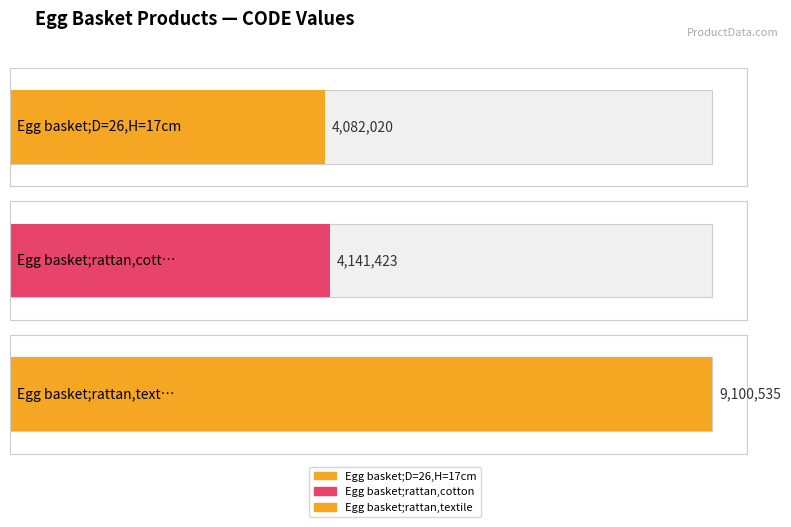

List the labels in order of value, largest first.

Egg basket;rattan,textile, Egg basket;rattan,cotton, Egg basket;D=26,H=17cm